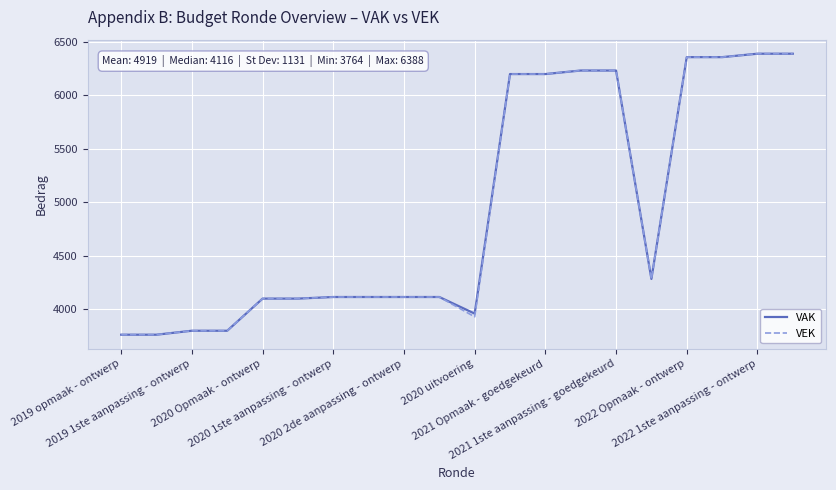

What is the greatest value displayed?

6388